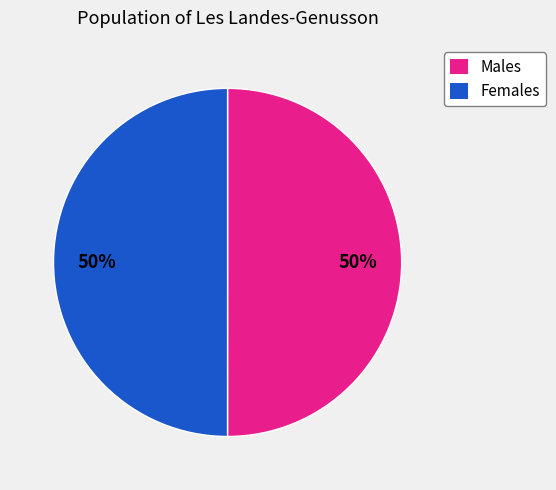

To the nearest percent, what is the combined percentage of Females and Males?

100%